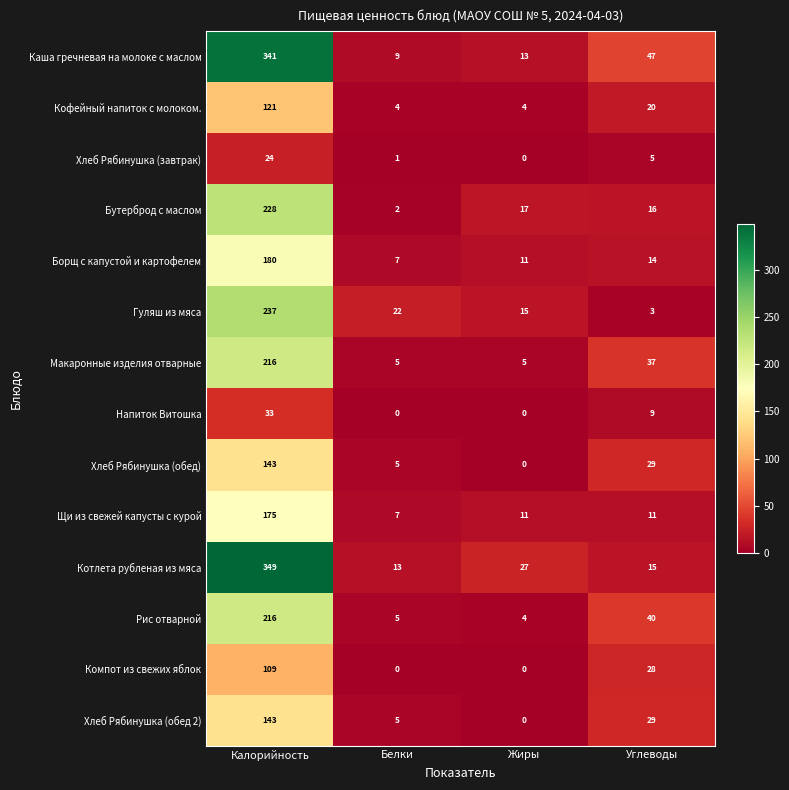

At how many categories does at least one series exceed 175?

1